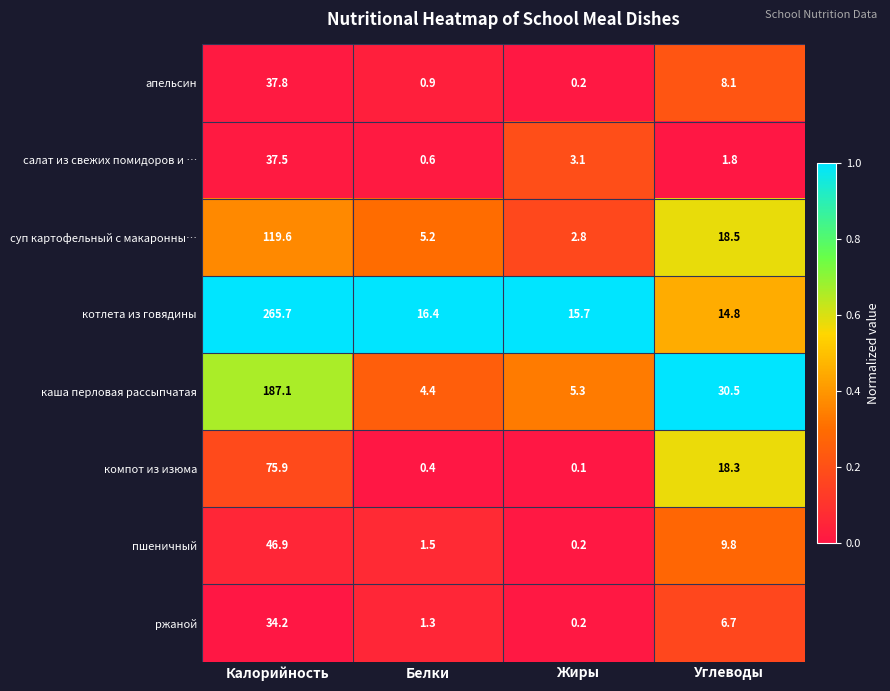

What is the maximum value shown in the chart?

265.7